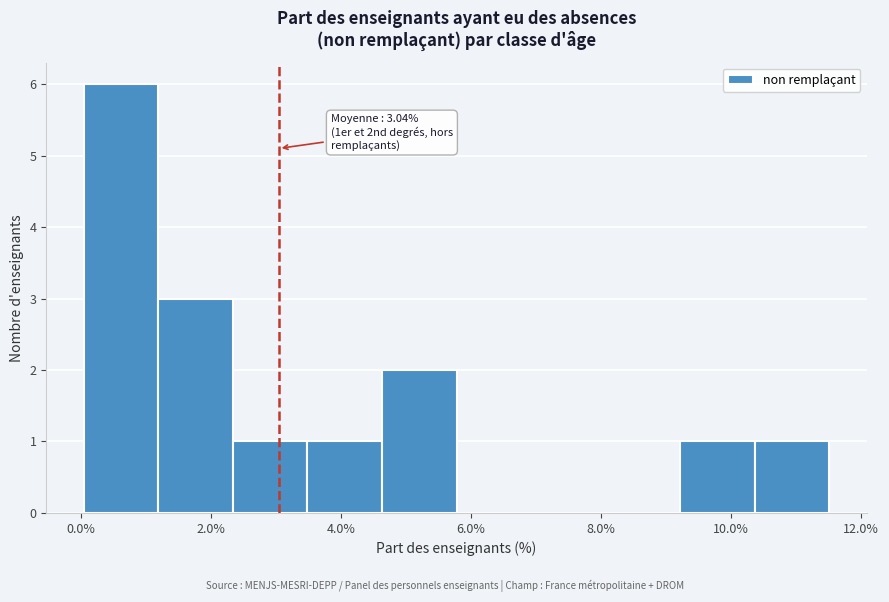

Over which range of the x-axis is the bar tallest?

0.0 to 1.2